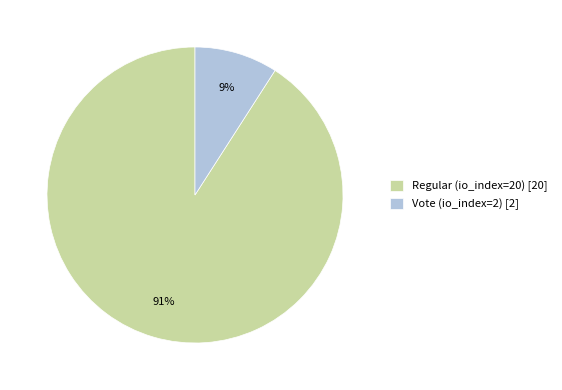

Which category has the smallest portion of the pie?

Vote (io_index=2)